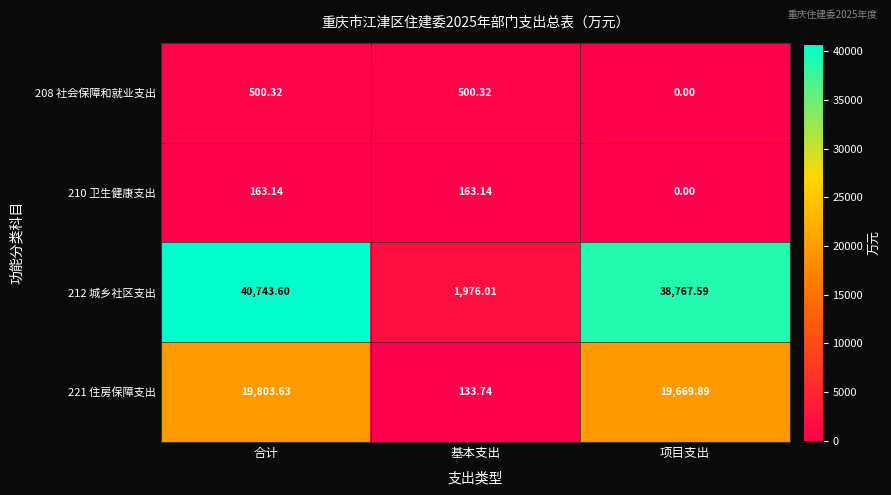

Which series has the largest total across all categories?

212 城乡社区支出